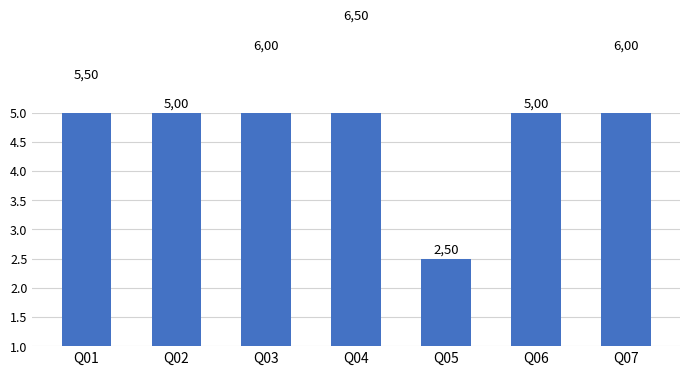

Read the value at Q05.

2.5